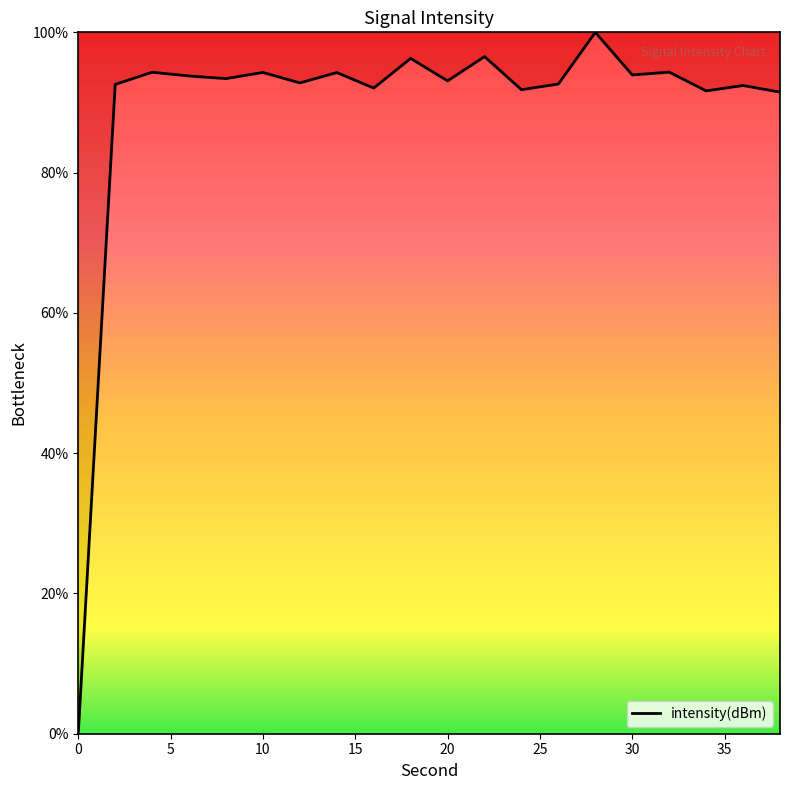

How many series are shown in this chart?

1